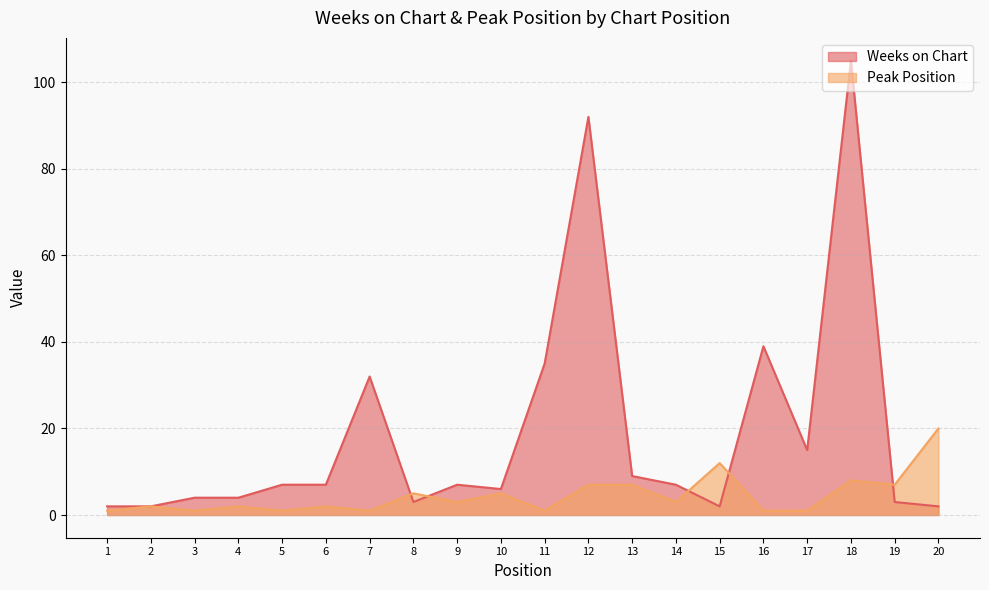

How many interior local valleys does the Peak Position series have?

7